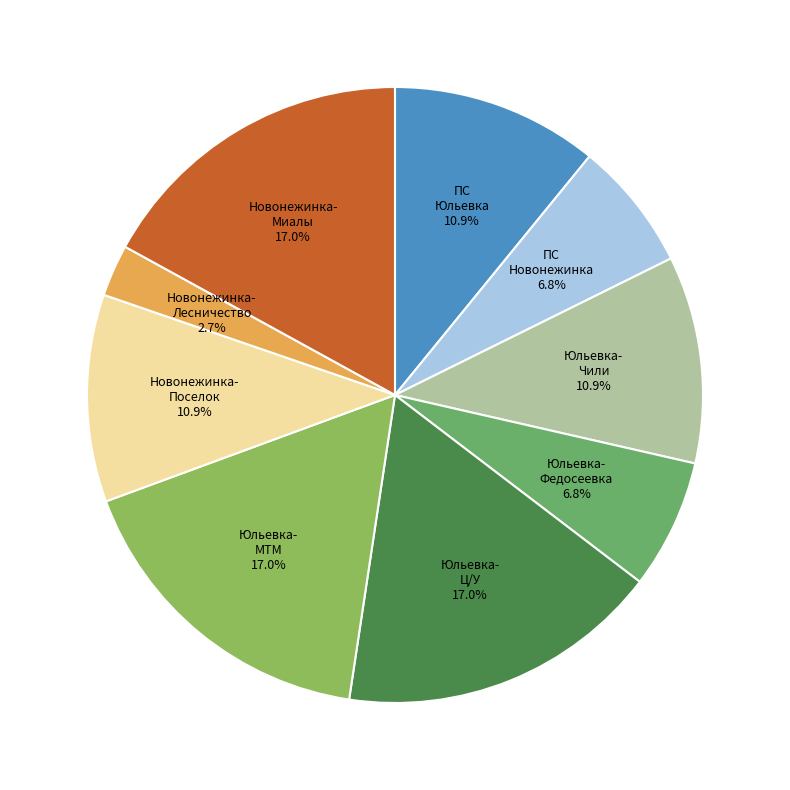

Does any single category account for the majority?

No